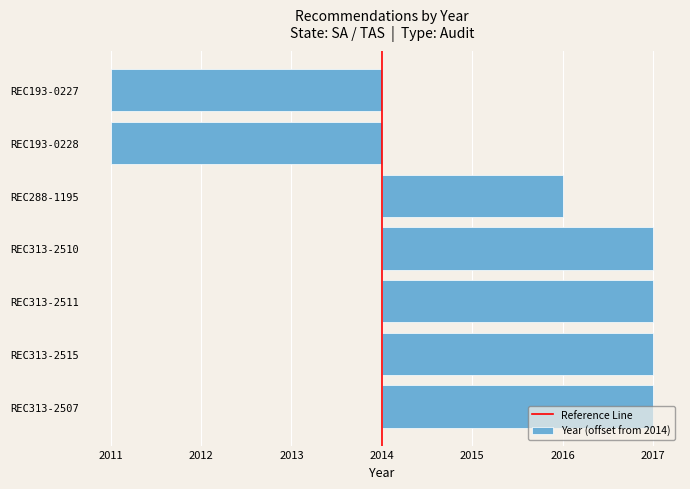

How many categories are shown in the chart?

7